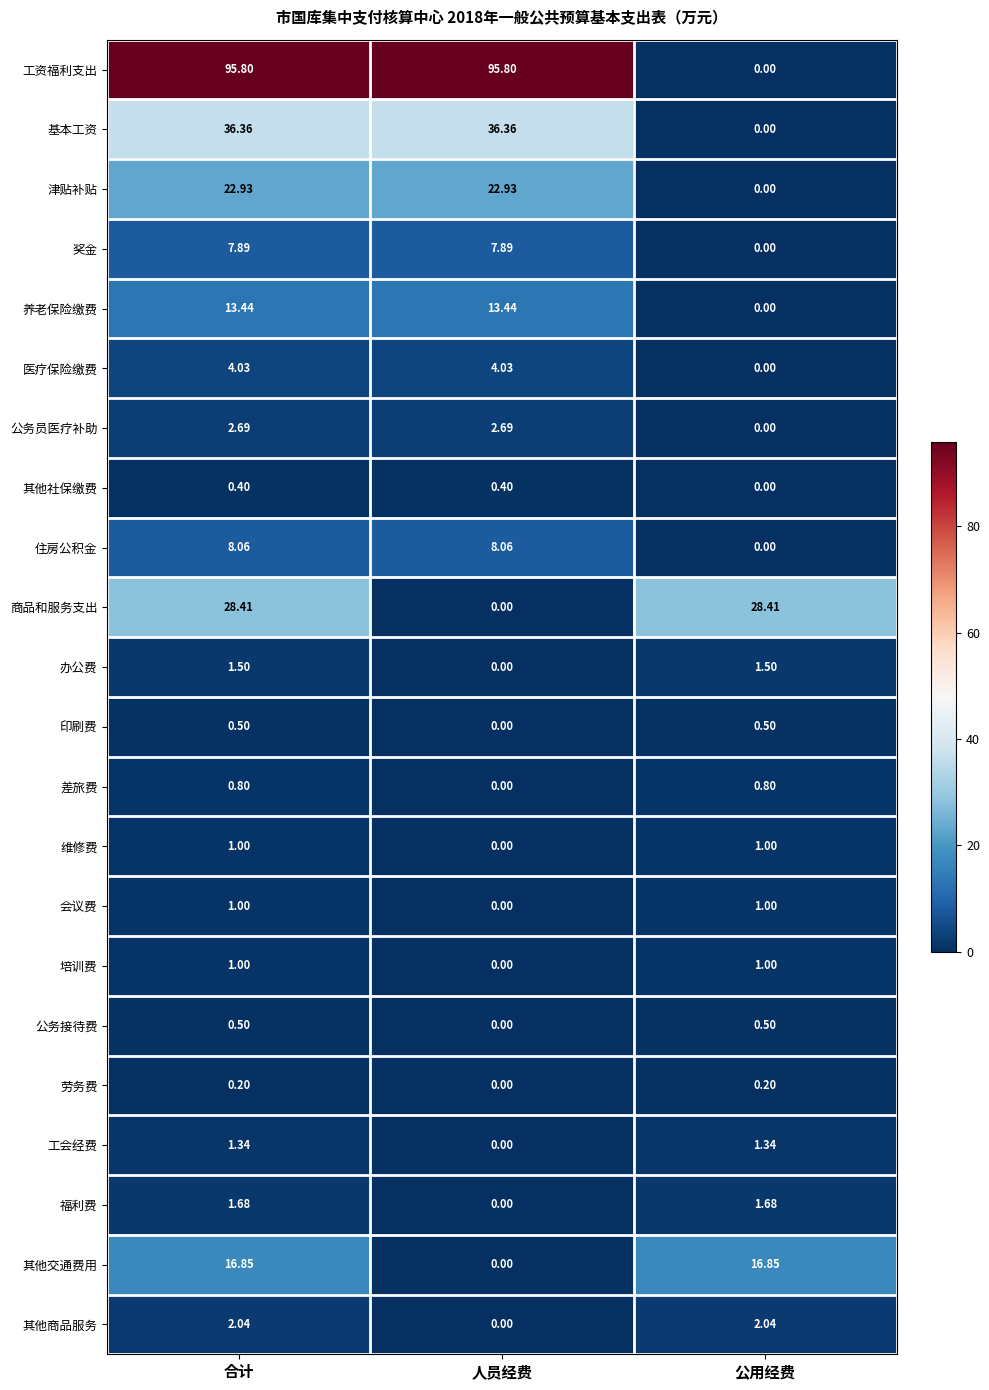

Which series has the largest total across all categories?

工资福利支出